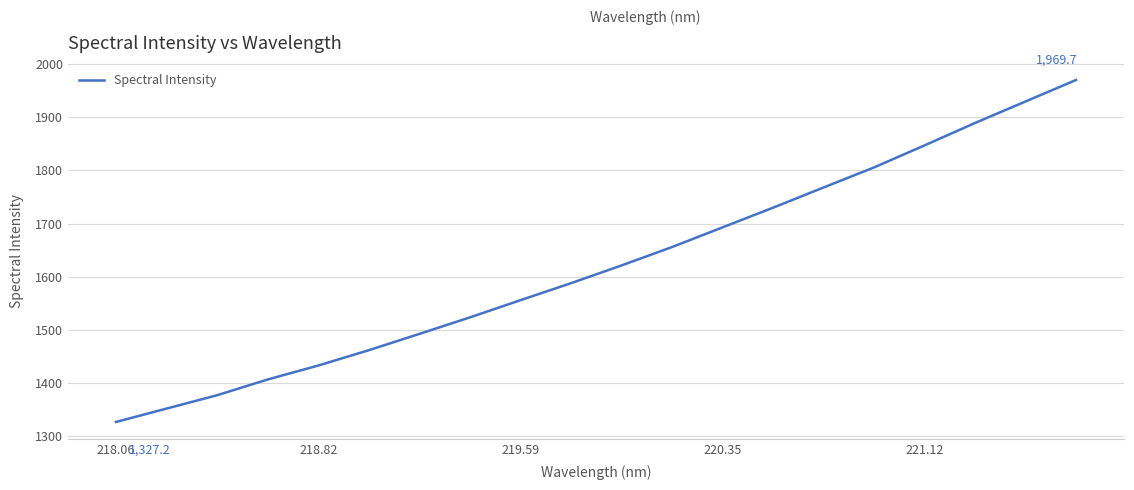

What is the difference between the maximum and minimum values?

642.5